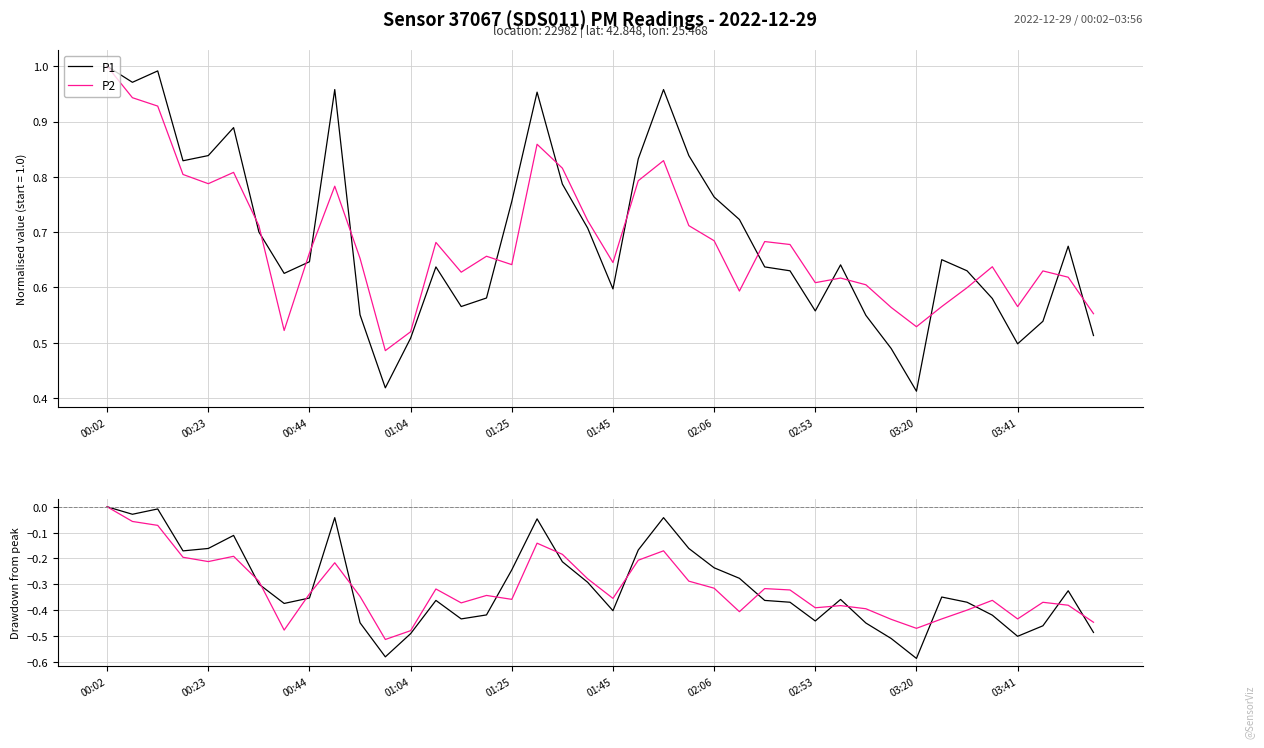

How many values in P1 are below zero?

39